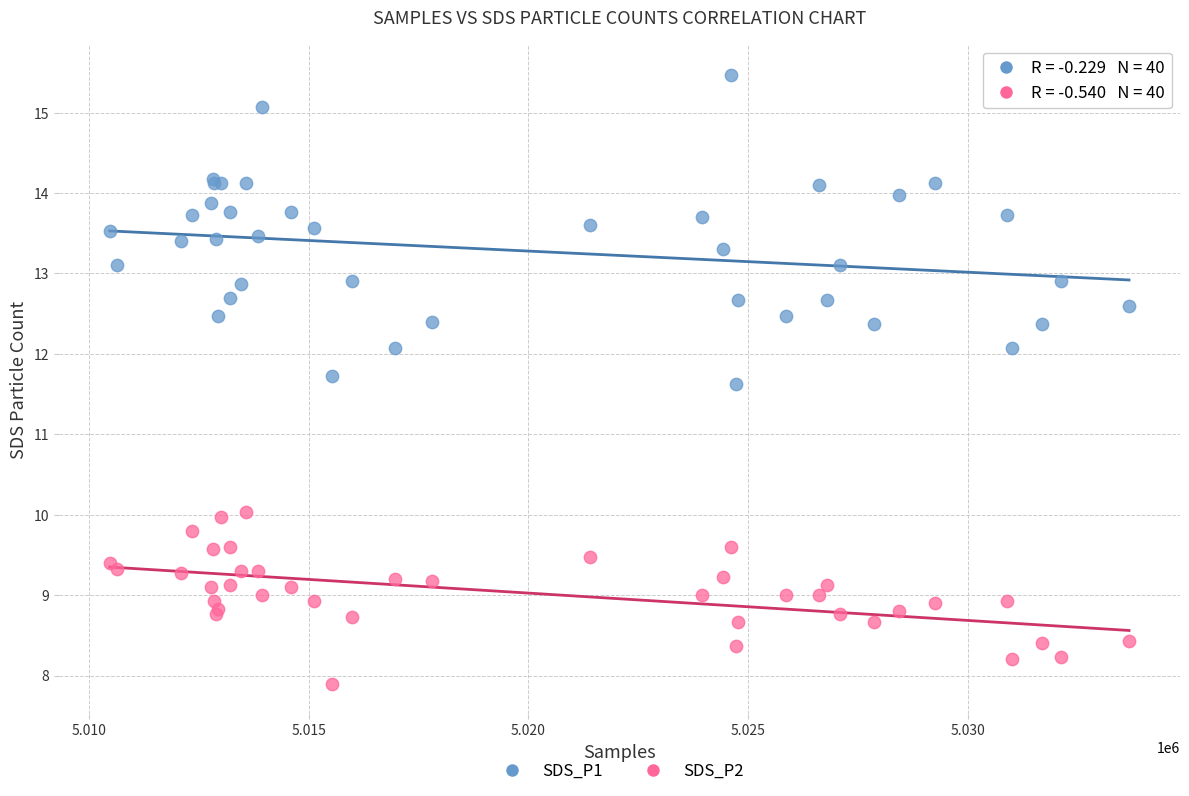

Which series reaches the maximum Y coordinate?

SDS_P1